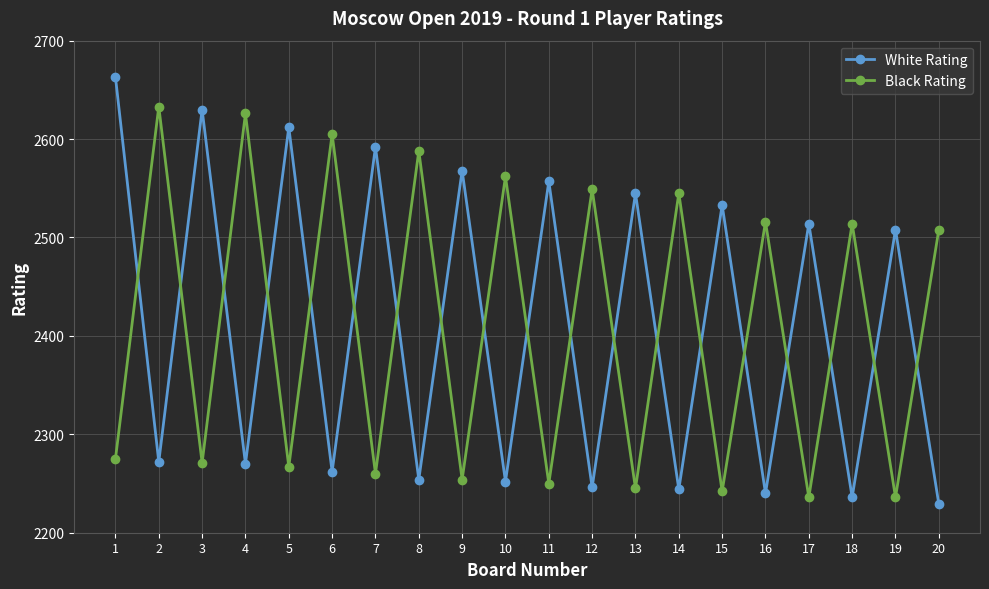

What is the spread (max minus min) of values at 8?

334